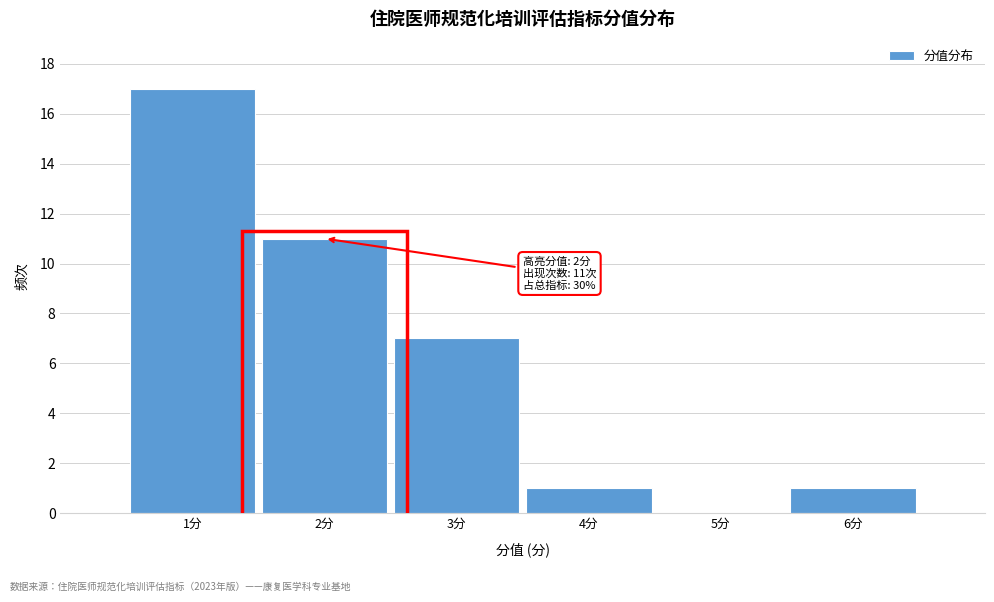

Over which range of the x-axis is the bar tallest?

0.5 to 1.5